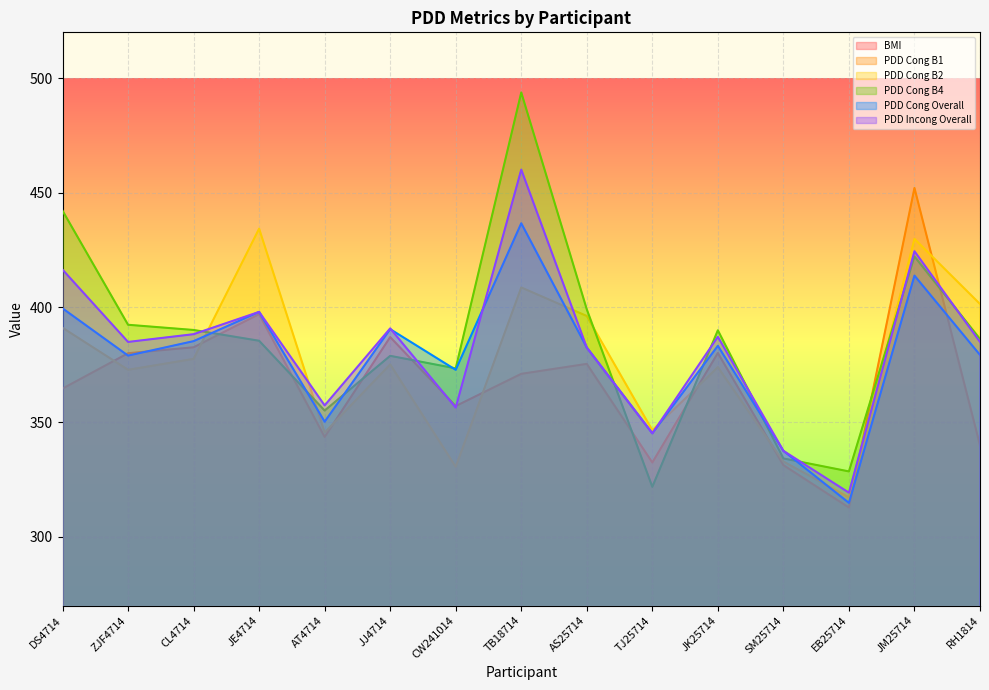

Reading right to left, extract all data points from this chart.

BMI: RH1814=20.9	JM25714=26.8	EB25714=23.8	SM25714=21.5	JK25714=26.2	TJ25714=25.9	AS25714=24.7	TB18714=25.5	CW241014=30.2	JJ4714=25.1	AT4714=21.8	JE4714=29.7	CL4714=23.3	ZJF4714=23.1	DS4714=20.4
PDD Cong B1: RH1814=339.9	JM25714=452.1	EB25714=312.8	SM25714=331.2	JK25714=380.1	TJ25714=332.4	AS25714=375.4	TB18714=371.1	CW241014=357.0	JJ4714=387.1	AT4714=343.5	JE4714=397.1	CL4714=382.6	ZJF4714=380.0	DS4714=364.6
PDD Cong B2: RH1814=401.5	JM25714=429.9	EB25714=317.2	SM25714=332.8	JK25714=374.0	TJ25714=346.5	AS25714=396.3	TB18714=408.7	CW241014=330.5	JJ4714=375.2	AT4714=345.5	JE4714=434.4	CL4714=377.6	ZJF4714=372.8	DS4714=391.2
PDD Cong B4: RH1814=386.3	JM25714=422.3	EB25714=328.5	SM25714=334.2	JK25714=390.0	TJ25714=321.8	AS25714=399.2	TB18714=493.8	CW241014=373.4	JJ4714=378.9	AT4714=355.0	JE4714=385.5	CL4714=390.2	ZJF4714=392.5	DS4714=442.2
PDD Cong Overall: RH1814=379.3	JM25714=413.9	EB25714=314.8	SM25714=337.5	JK25714=383.3	TJ25714=345.1	AS25714=382.5	TB18714=436.7	CW241014=372.8	JJ4714=390.5	AT4714=350.2	JE4714=398.1	CL4714=385.3	ZJF4714=379.0	DS4714=399.6
PDD Incong Overall: RH1814=385.0	JM25714=424.5	EB25714=319.2	SM25714=337.5	JK25714=387.2	TJ25714=345.1	AS25714=382.5	TB18714=460.1	CW241014=356.4	JJ4714=390.9	AT4714=357.3	JE4714=398.1	CL4714=388.4	ZJF4714=385.0	DS4714=416.5